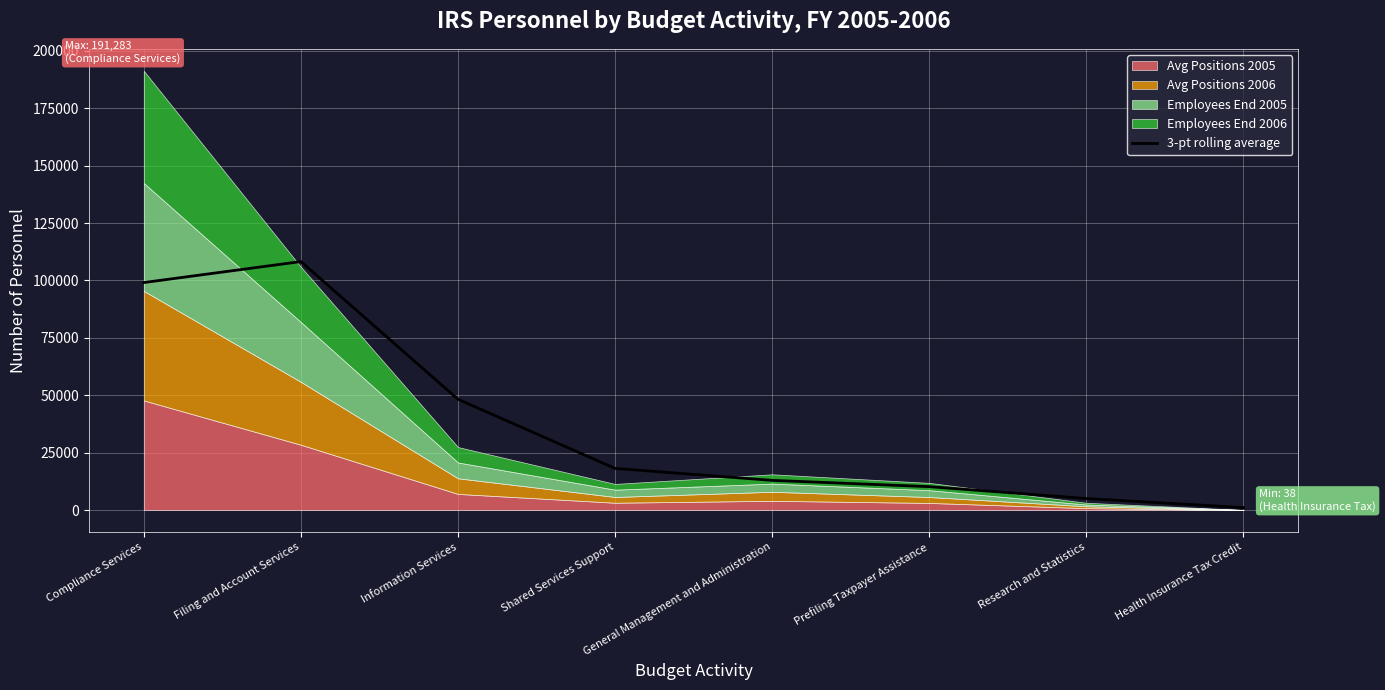

What is the sum of the values at Research and Statistics and Filing and Account Services?

113213.7